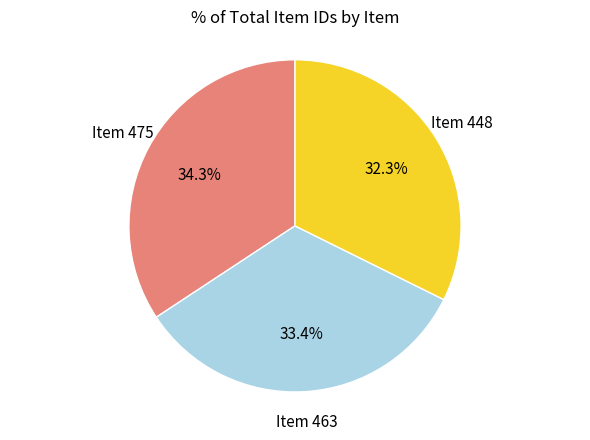

Is there any slice that represents more than half of the pie?

No